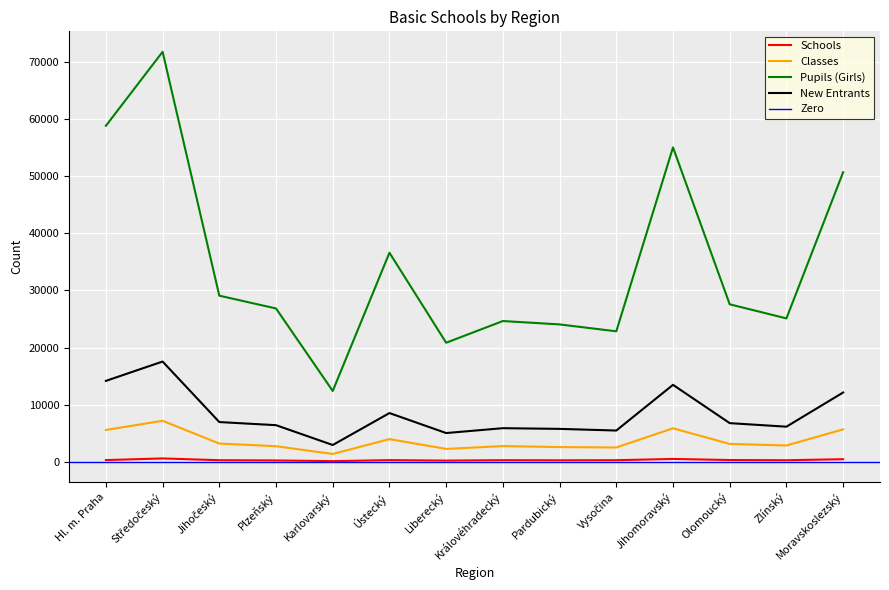

True or false: New_Entrants and Pupils_Girls cross at least once.

False